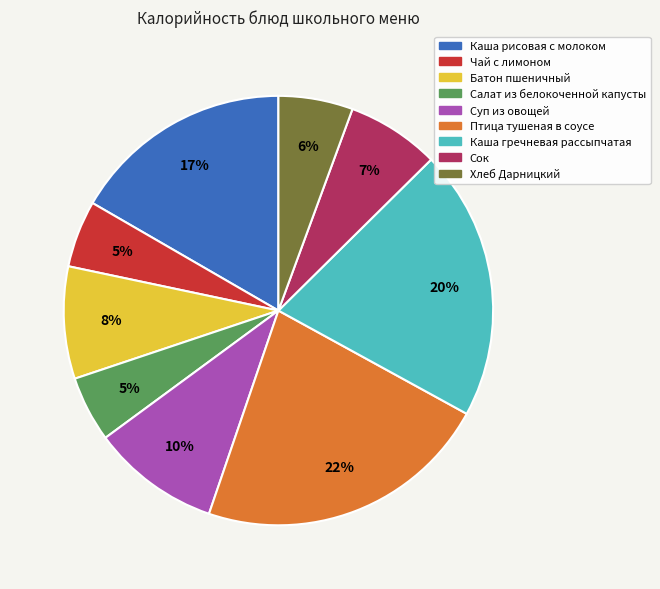

What is the ratio of the value at Хлеб Дарницкий to the value at Каша гречневая рассыпчатая?

0.3